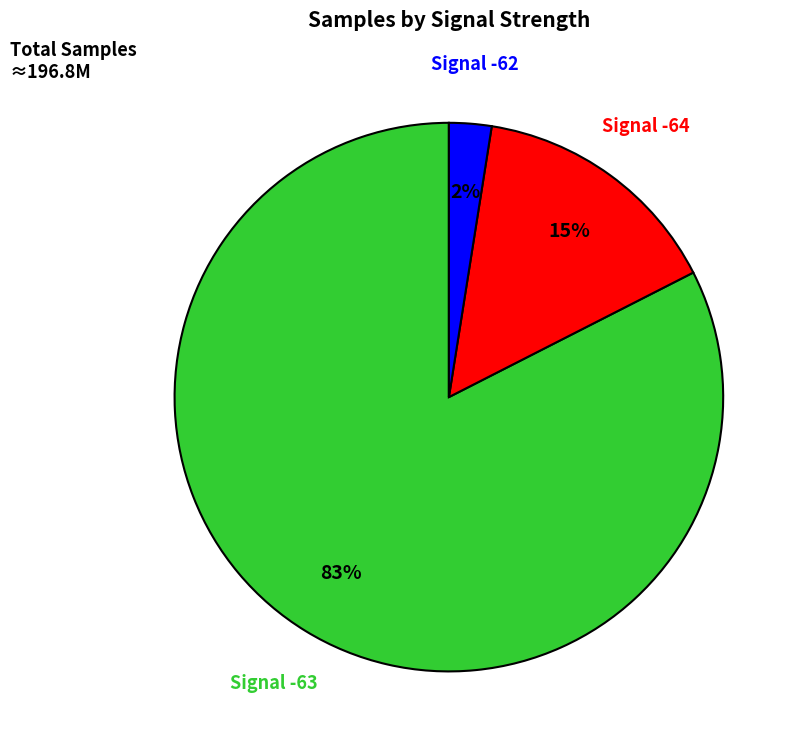

What percentage is the Signal -63 slice, to the nearest percent?

83%